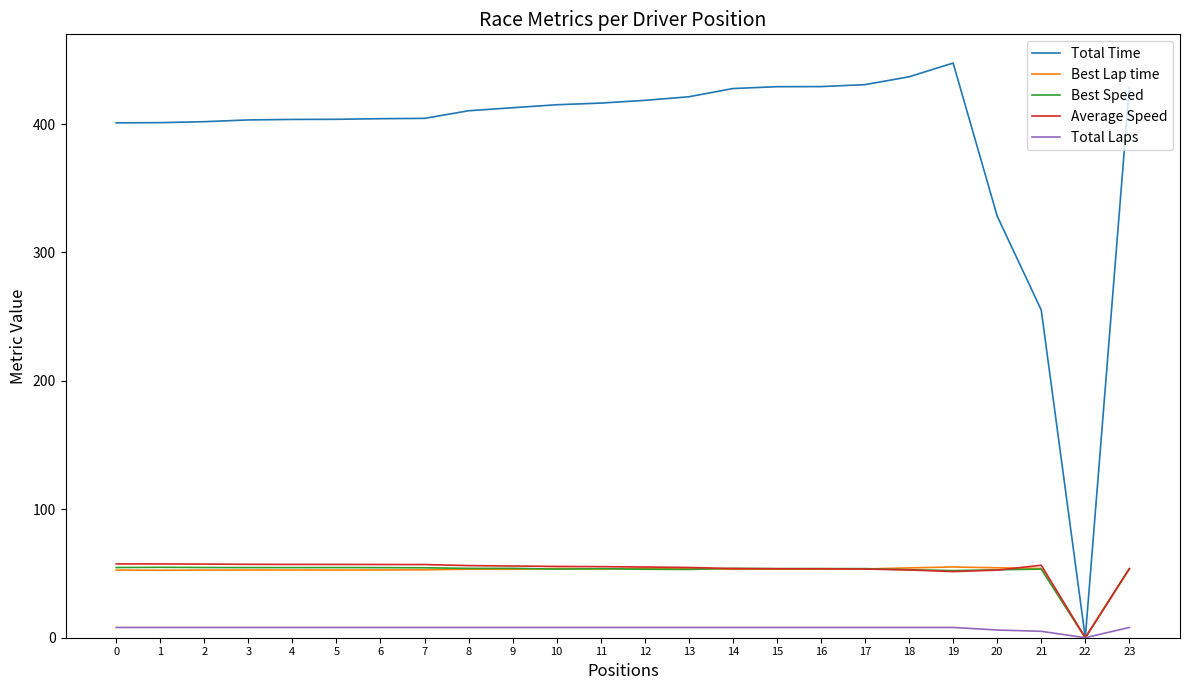

Which series has the widest spread of values?

Total Time